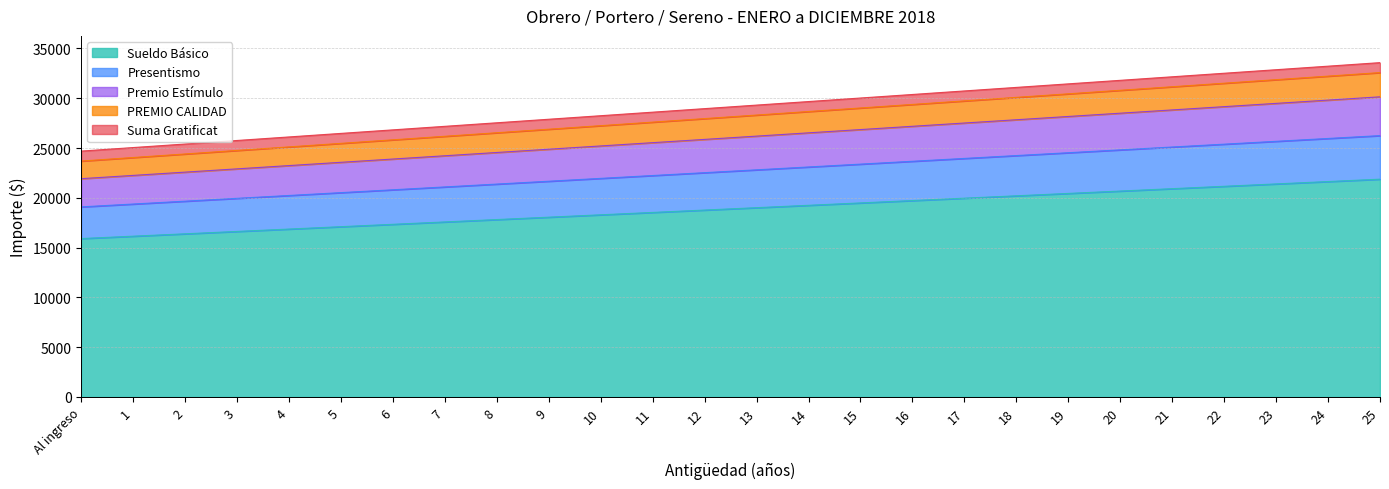

True or false: Sueldo Básico has more than 2 interior local peaks.

False